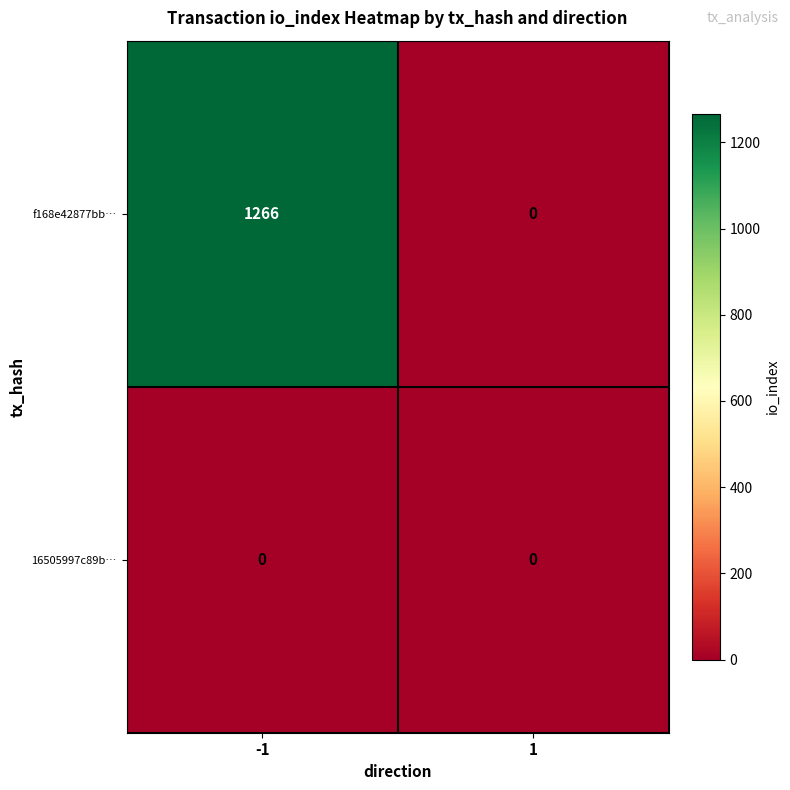

At which category does the chart reach its peak across all series?

-1